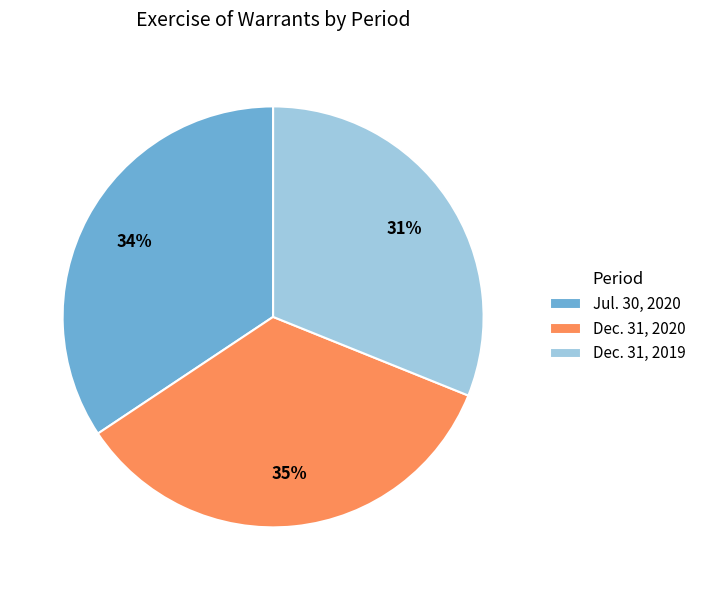

What is the smallest slice in the pie chart?

Dec. 31, 2019